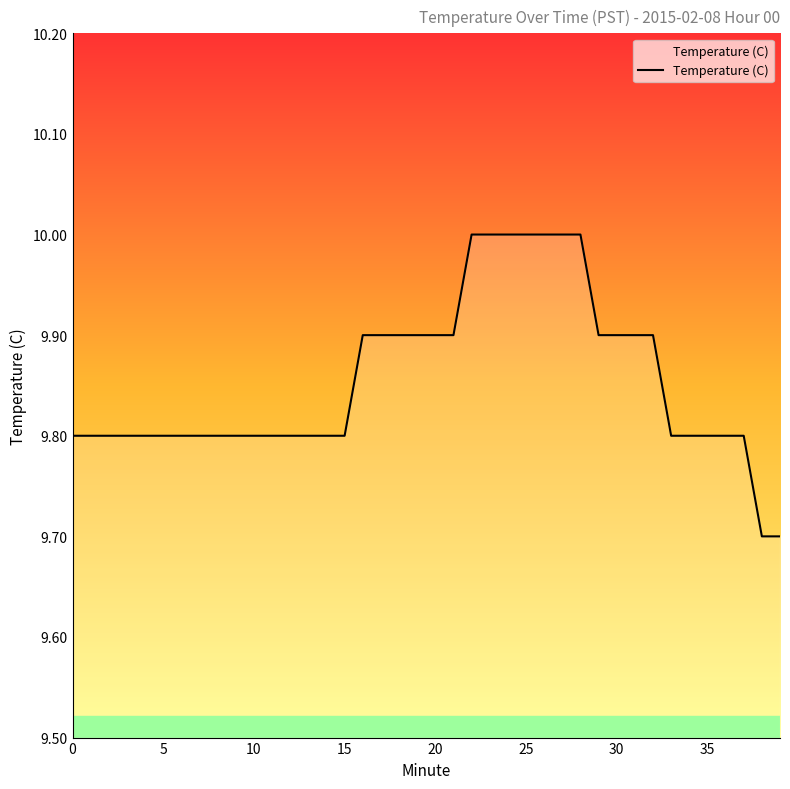

What is the difference between the maximum and minimum values?

0.3